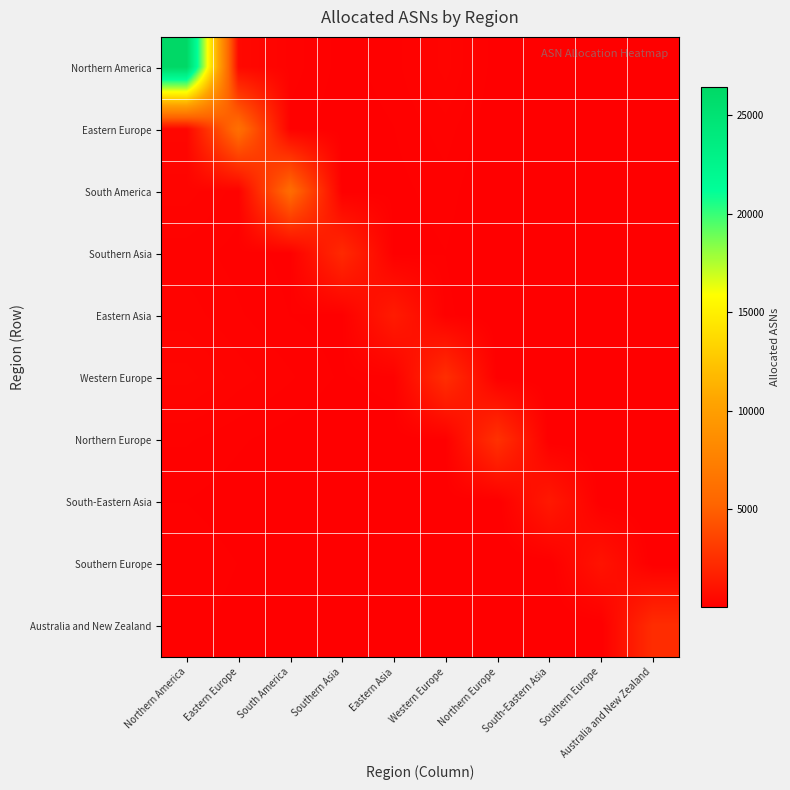

Reading left to right, what are all the values shown in this chart?

Northern America: Northern America=26436	Eastern Europe=500	South America=200	Southern Asia=100	Eastern Asia=150	Western Europe=300	Northern Europe=80	South-Eastern Asia=60	Southern Europe=90	Australia and New Zealand=70
Eastern Europe: Northern America=400	Eastern Europe=6128	South America=150	Southern Asia=80	Eastern Asia=120	Western Europe=200	Northern Europe=60	South-Eastern Asia=40	Southern Europe=70	Australia and New Zealand=50
South America: Northern America=300	Eastern Europe=200	South America=5876	Southern Asia=60	Eastern Asia=100	Western Europe=150	Northern Europe=40	South-Eastern Asia=30	Southern Europe=50	Australia and New Zealand=40
Southern Asia: Northern America=200	Eastern Europe=150	South America=100	Southern Asia=2216	Eastern Asia=80	Western Europe=120	Northern Europe=30	South-Eastern Asia=25	Southern Europe=40	Australia and New Zealand=30
Eastern Asia: Northern America=250	Eastern Europe=180	South America=120	Southern Asia=90	Eastern Asia=1482	Western Europe=140	Northern Europe=35	South-Eastern Asia=28	Southern Europe=45	Australia and New Zealand=35
Western Europe: Northern America=350	Eastern Europe=250	South America=180	Southern Asia=110	Eastern Asia=160	Western Europe=2454	Northern Europe=50	South-Eastern Asia=45	Southern Europe=60	Australia and New Zealand=55
Northern Europe: Northern America=180	Eastern Europe=130	South America=90	Southern Asia=50	Eastern Asia=70	Western Europe=110	Northern Europe=2619	South-Eastern Asia=20	Southern Europe=30	Australia and New Zealand=25
South-Eastern Asia: Northern America=120	Eastern Europe=90	South America=70	Southern Asia=40	Eastern Asia=55	Western Europe=80	Northern Europe=18	South-Eastern Asia=1350	Southern Europe=25	Australia and New Zealand=20
Southern Europe: Northern America=160	Eastern Europe=120	South America=85	Southern Asia=55	Eastern Asia=75	Western Europe=100	Northern Europe=22	South-Eastern Asia=22	Southern Europe=1058	Australia and New Zealand=22
Australia and New Zealand: Northern America=140	Eastern Europe=100	South America=75	Southern Asia=45	Eastern Asia=65	Western Europe=90	Northern Europe=20	South-Eastern Asia=18	Southern Europe=22	Australia and New Zealand=2389